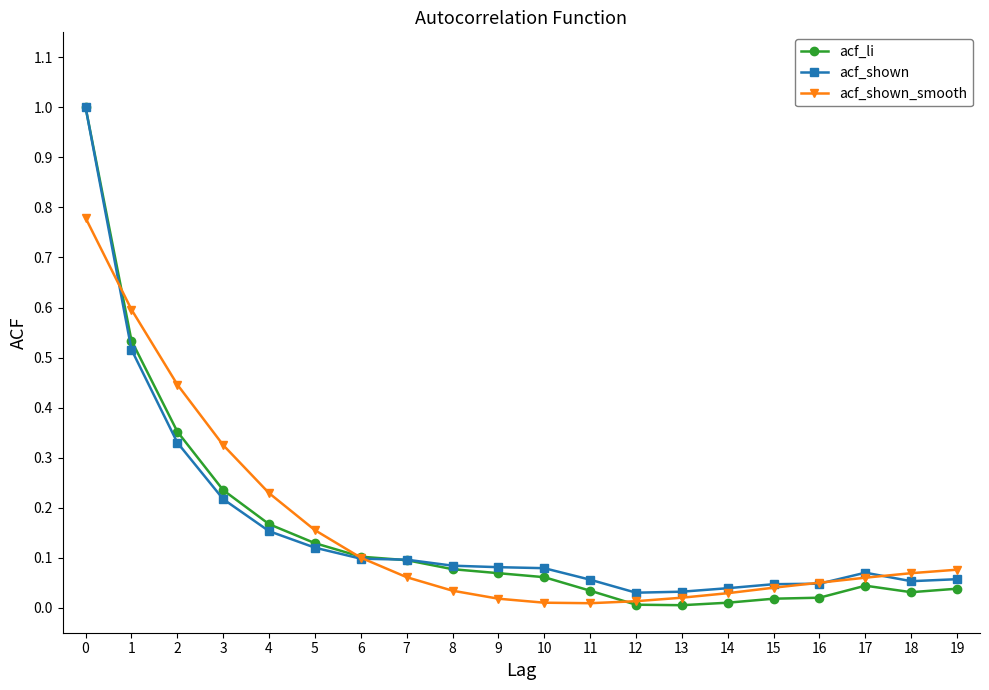

Which series has the widest spread of values?

acf_li